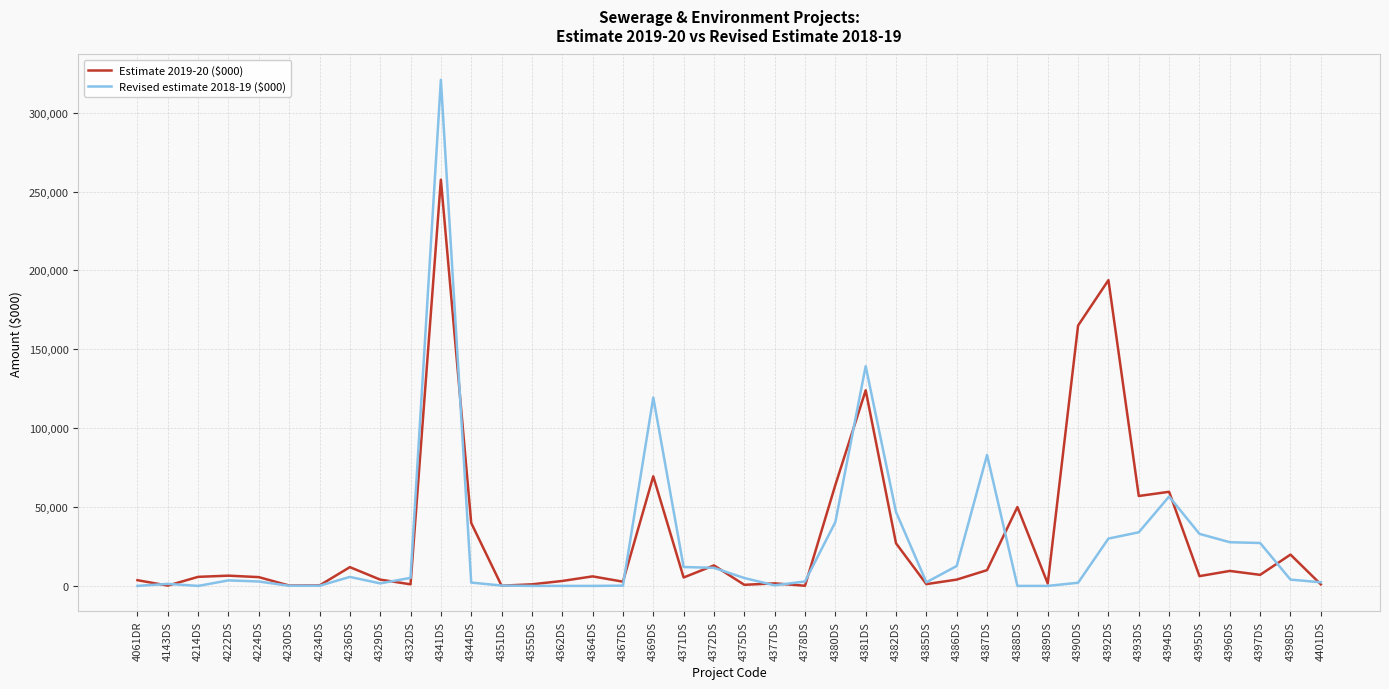

Which series has the largest range (max minus min)?

Revised estimate 2018-19 ($000)